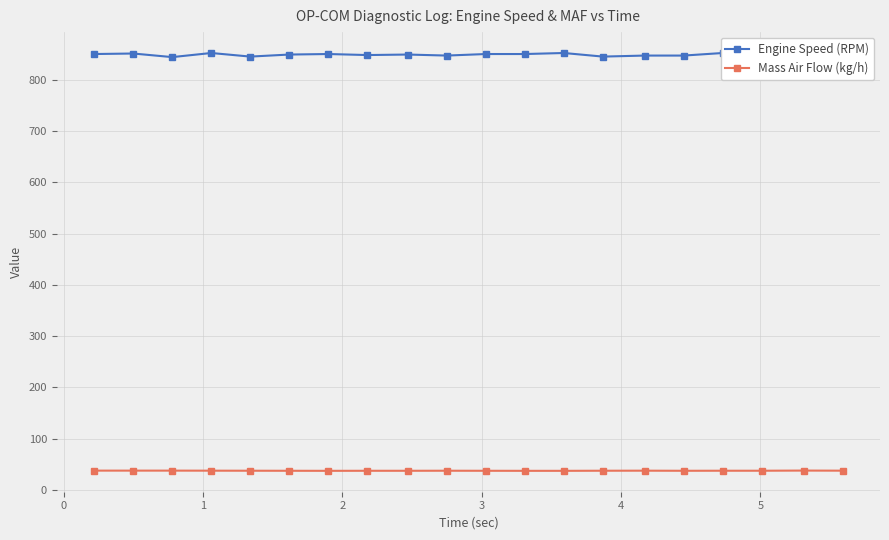

Reading left to right, transcribe all the data shown in this chart.

Engine Speed (RPM): 850.0	851.0	844.0	852.0	845.0	849.0	850.0	848.0	849.0	847.0	850.0	850.0	852.0	845.0	847.0	847.0	852.0	848.0	851.0	845.0
Mass Air Flow (kg/h): 37.6	37.6	37.6	37.5	37.4	37.3	37.2	37.3	37.3	37.4	37.3	37.2	37.2	37.4	37.5	37.3	37.4	37.4	37.7	37.5